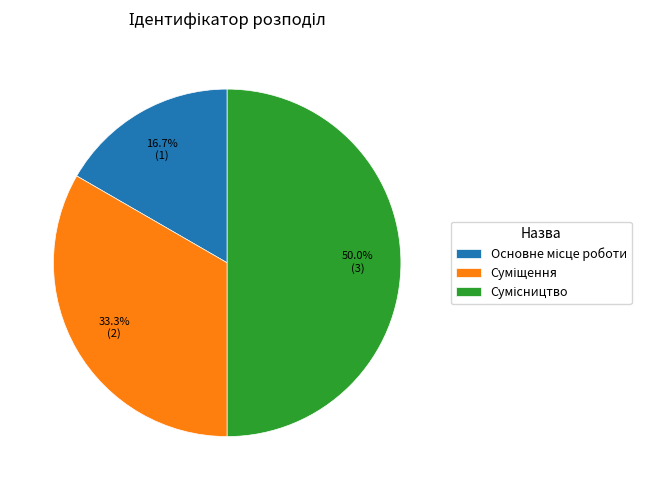

To the nearest percent, what is the combined percentage of Сумісництво and Суміщення?

83%